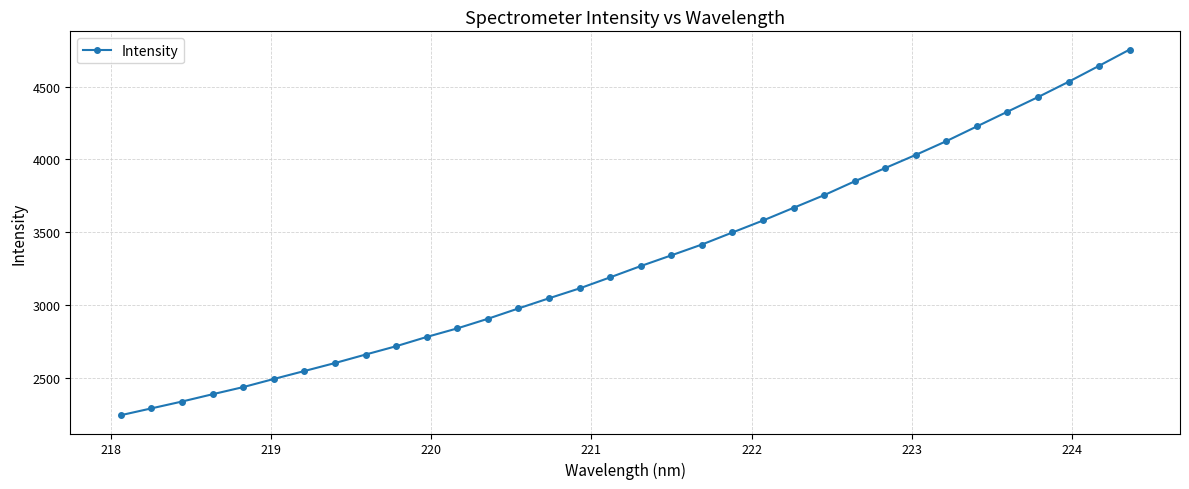

What is the maximum value shown in the chart?

4754.3